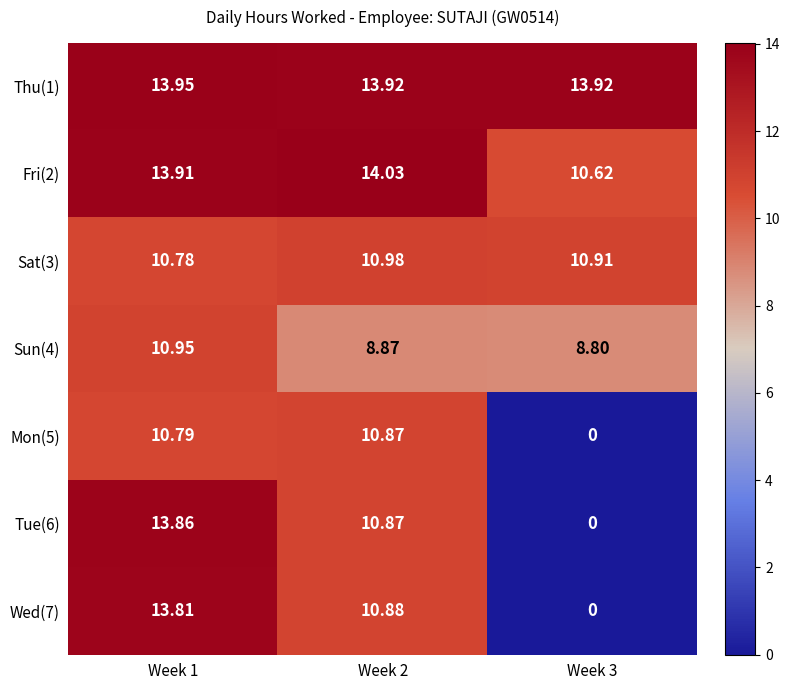

Is the value of Mon(5) at Week 3 greater than the value of Fri(2) at Week 2?

No